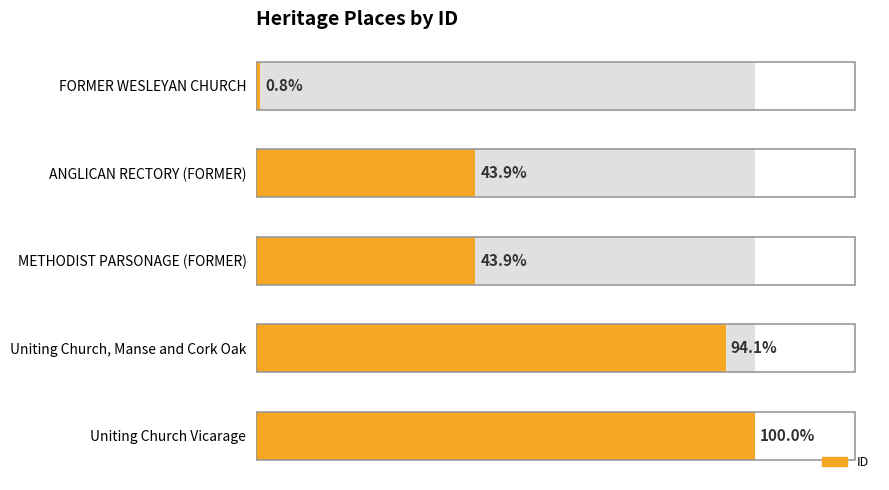

Is it true that the value at METHODIST PARSONAGE (FORMER) is 24946?

False